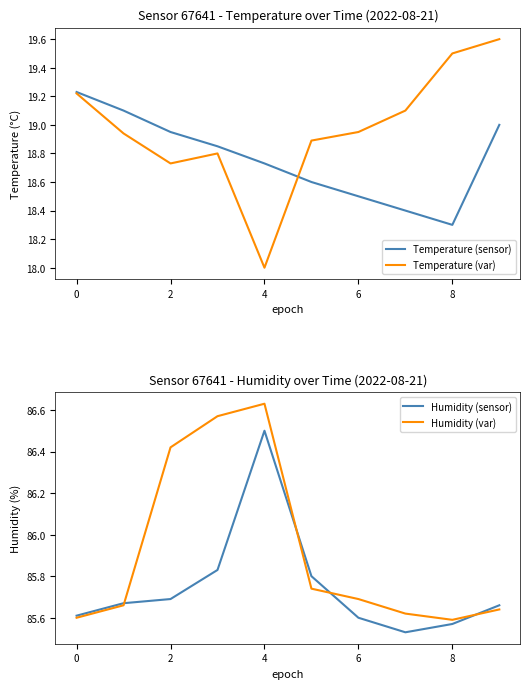

How many intersections are there between Humidity (sensor) and Humidity (var)?

4